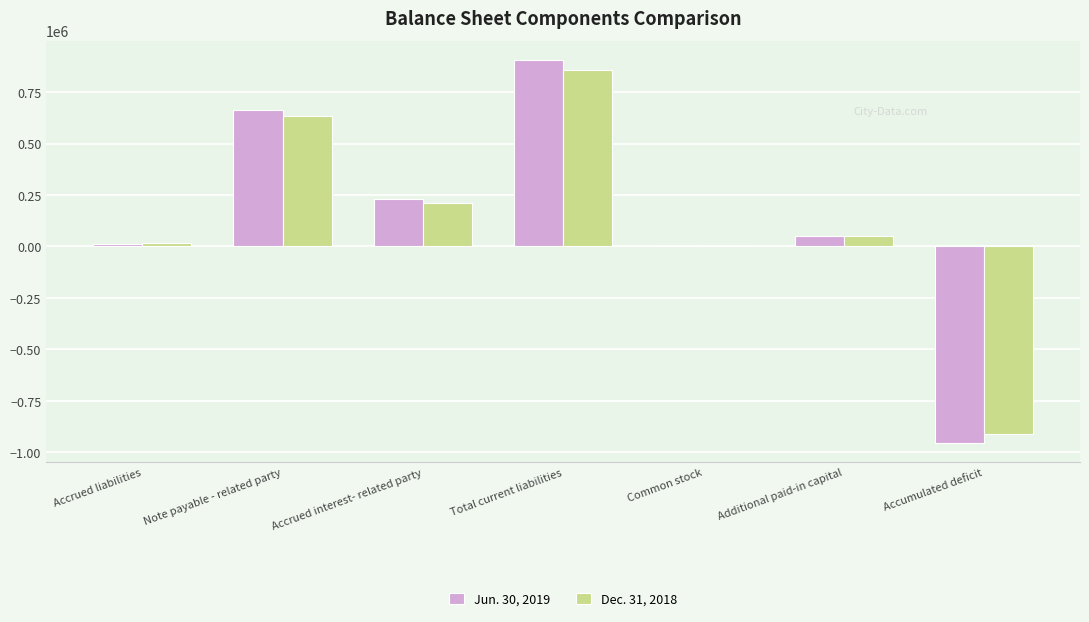

What is the difference between the Jun. 30, 2019 values at Additional paid-in capital and Accrued interest- related party?

180255